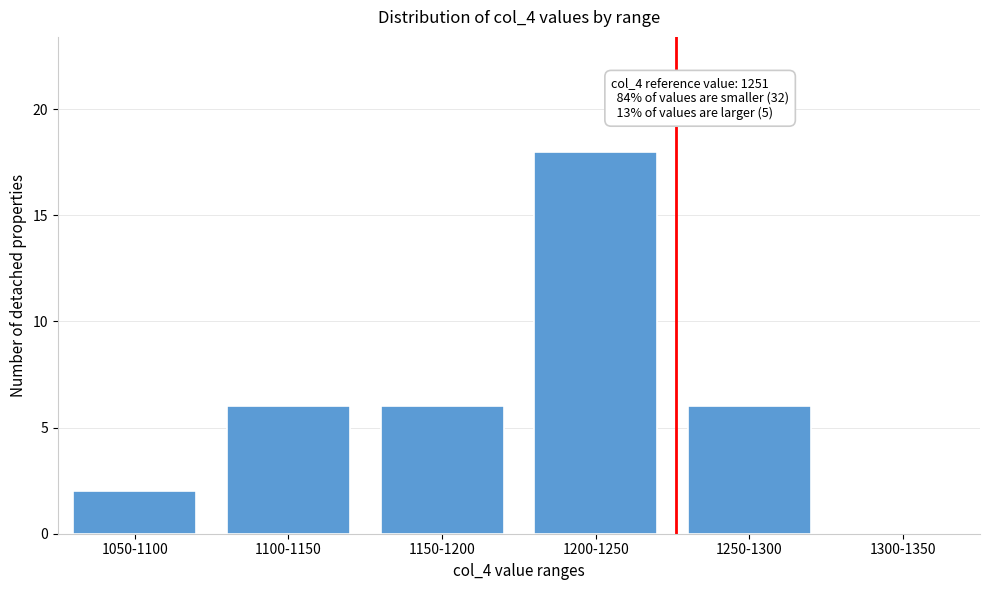

Reading left to right, extract all data points from this chart.

1050-1100=2	1100-1150=6	1150-1200=6	1200-1250=18	1250-1300=6	1300-1350=0